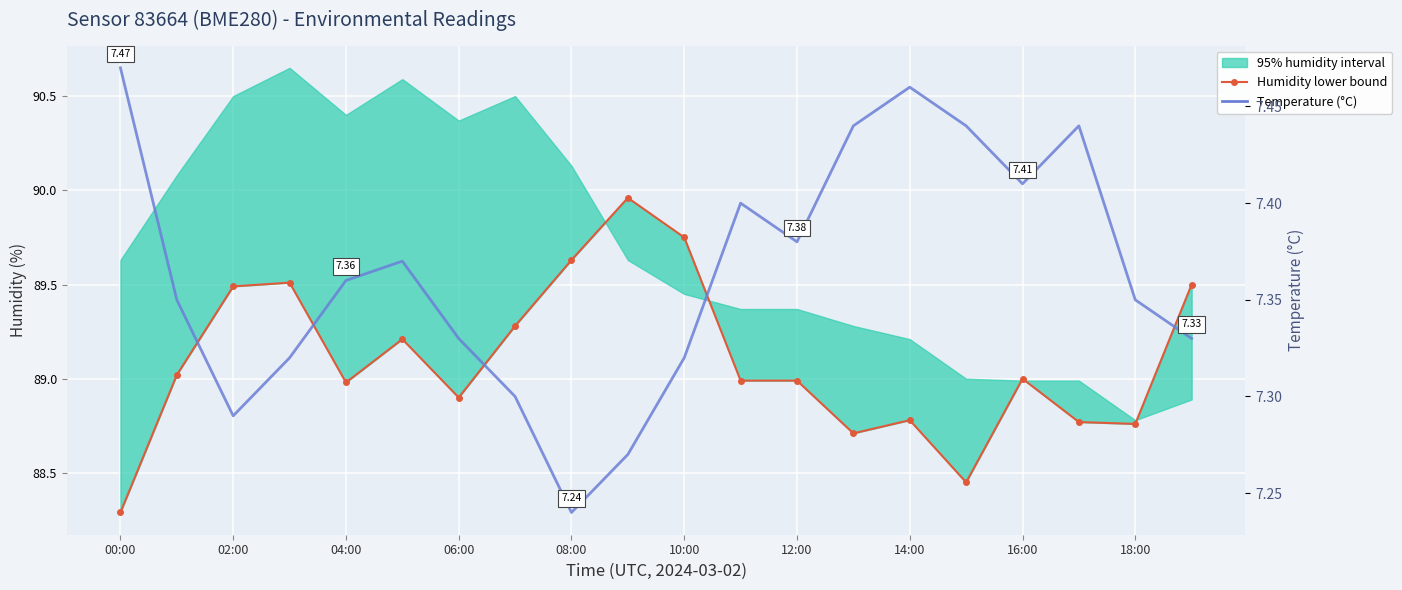

At 18:00, list the series in order from smallest to largest.

Temperature (°C), Humidity lower bound